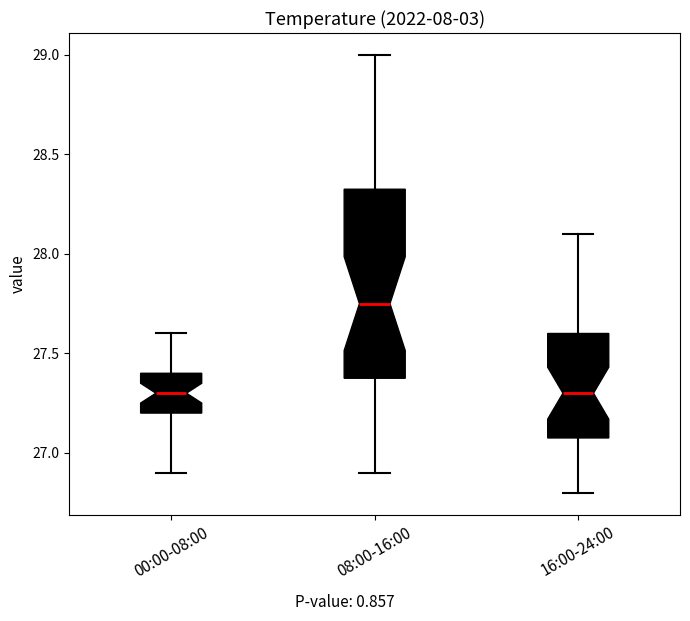

Which box is the tallest, from its lower edge to its upper edge?

08:00-16:00